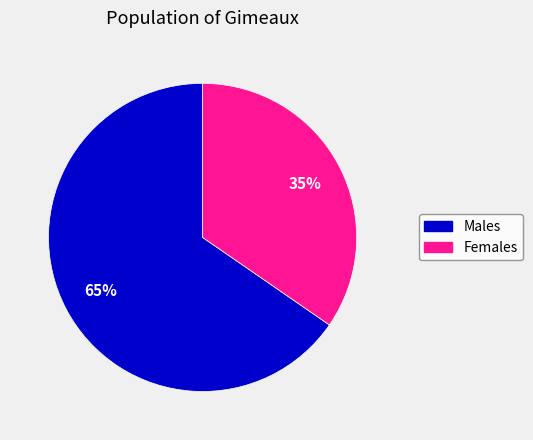

To the nearest percent, what is the average slice percentage?

50%